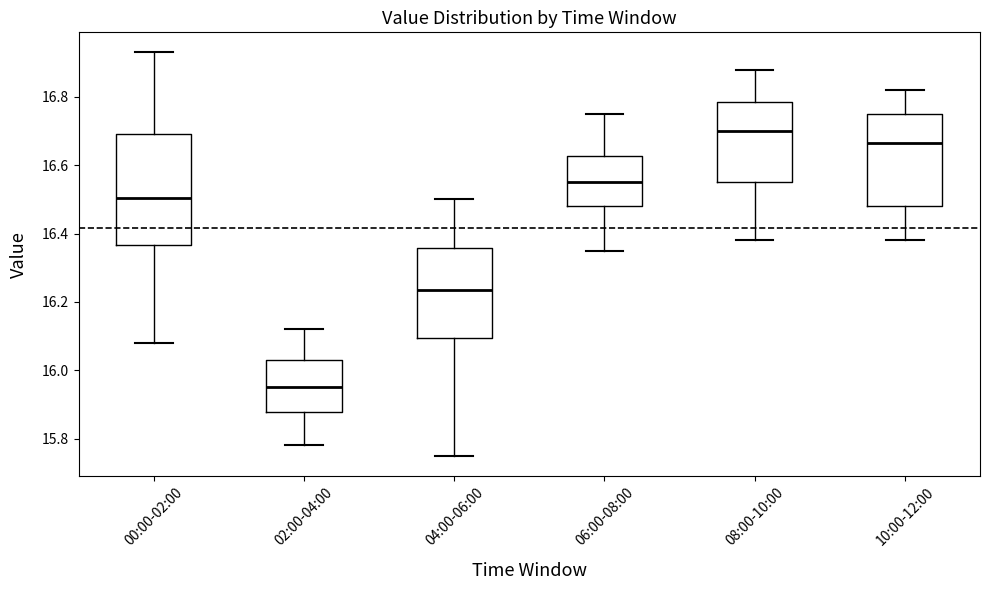

Comparing the boxes themselves (not the whiskers), which one is the tallest?

00:00-02:00